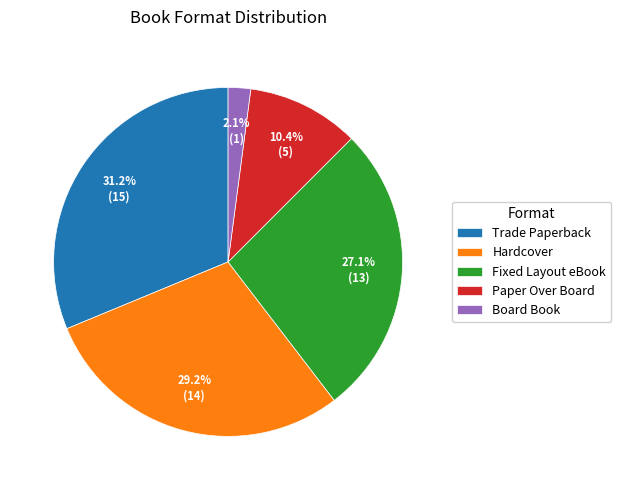

Rank the categories by value from lowest to highest.

Board Book, Paper Over Board, Fixed Layout eBook, Hardcover, Trade Paperback